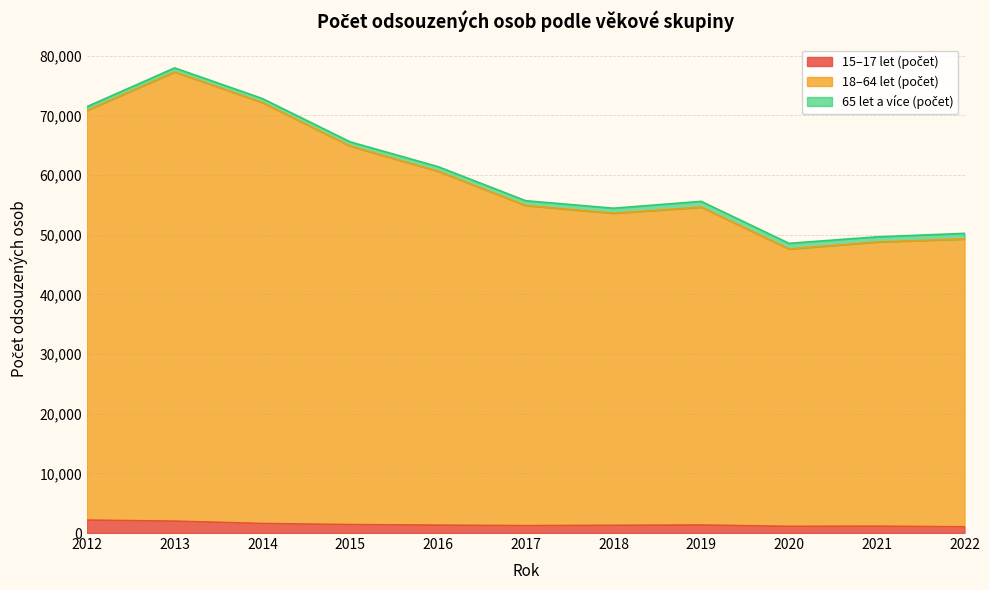

At which category is the sum across all series the highest?

2013